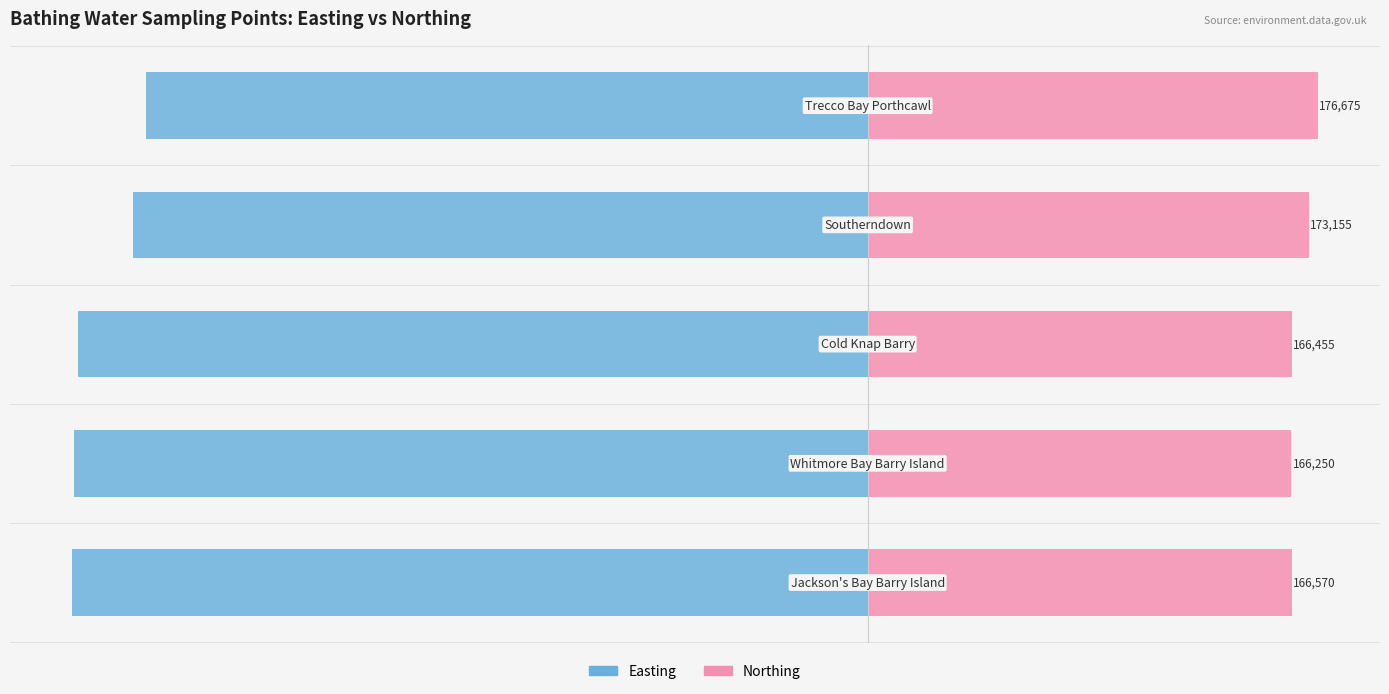

What is the difference between the maximum and second lowest values in the Easting series?

28359